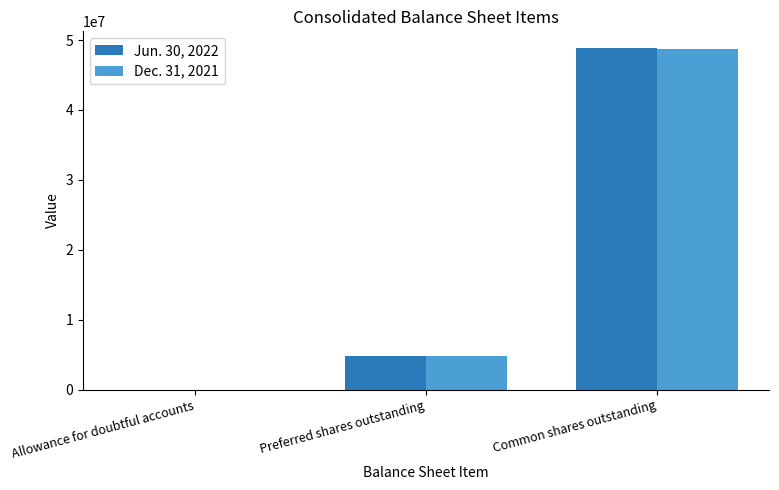

True or false: Dec. 31, 2021 has a value of 48768890 at Common shares outstanding.

True